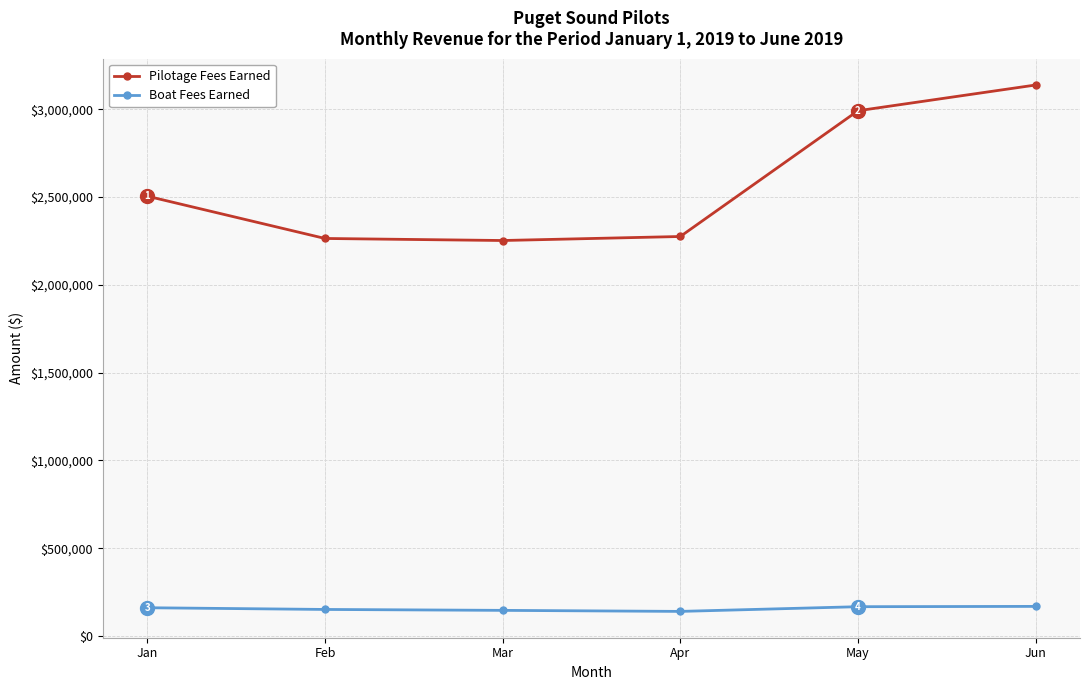

What is the difference between the highest and lowest values at Jan?

2344161.0